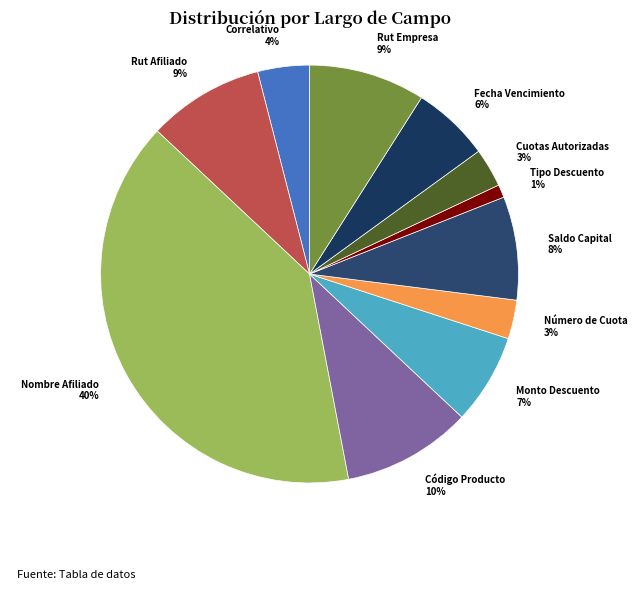

Combined, do Nombre Afiliado and Rut Empresa account for over 50%?

No